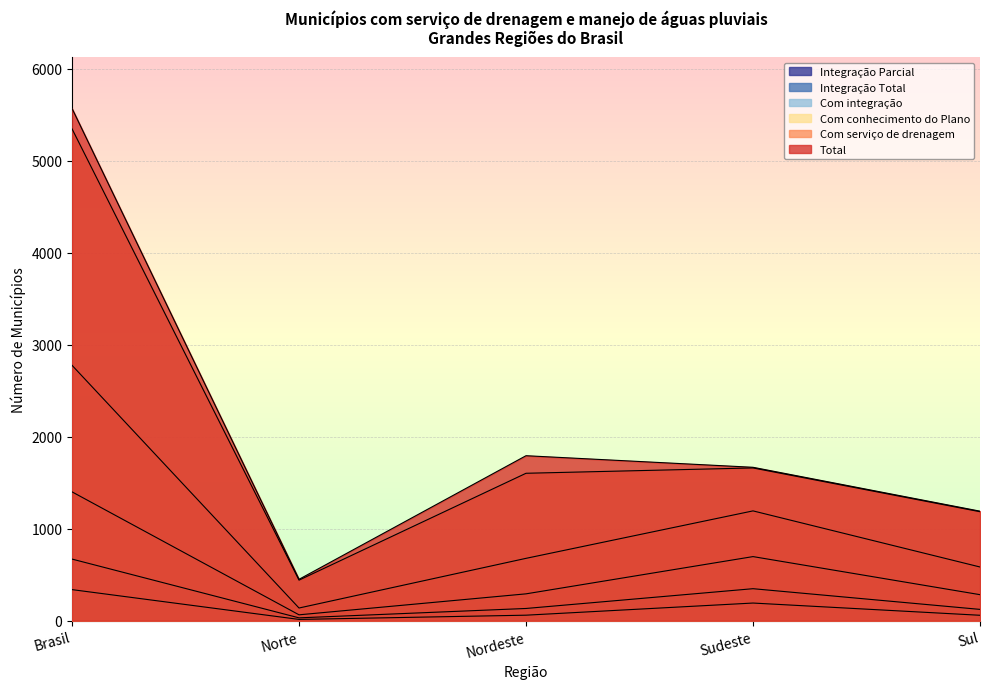

What is the total value across all series at Nordeste?

4560